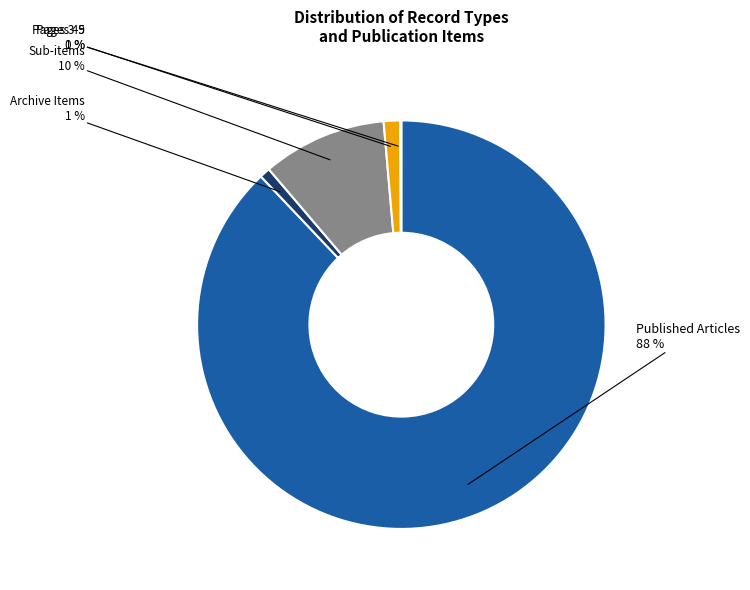

Is there any slice that represents more than half of the pie?

Yes